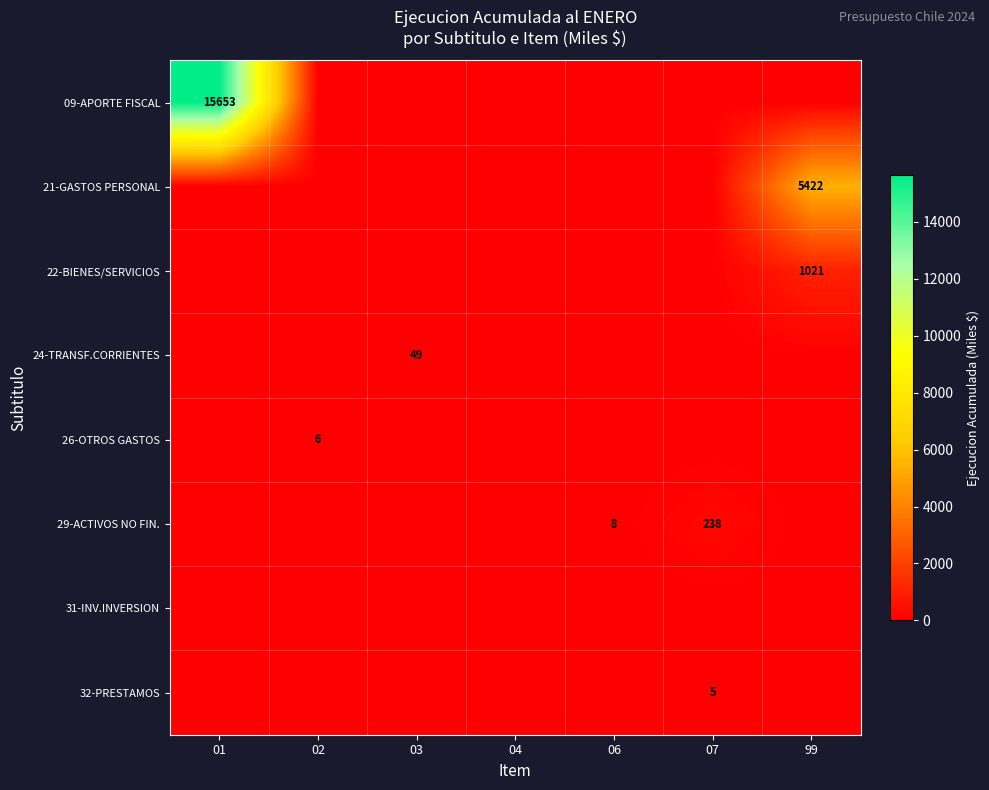

True or false: 24-TRANSF.CORRIENTES has a value of 49 at 03.

True